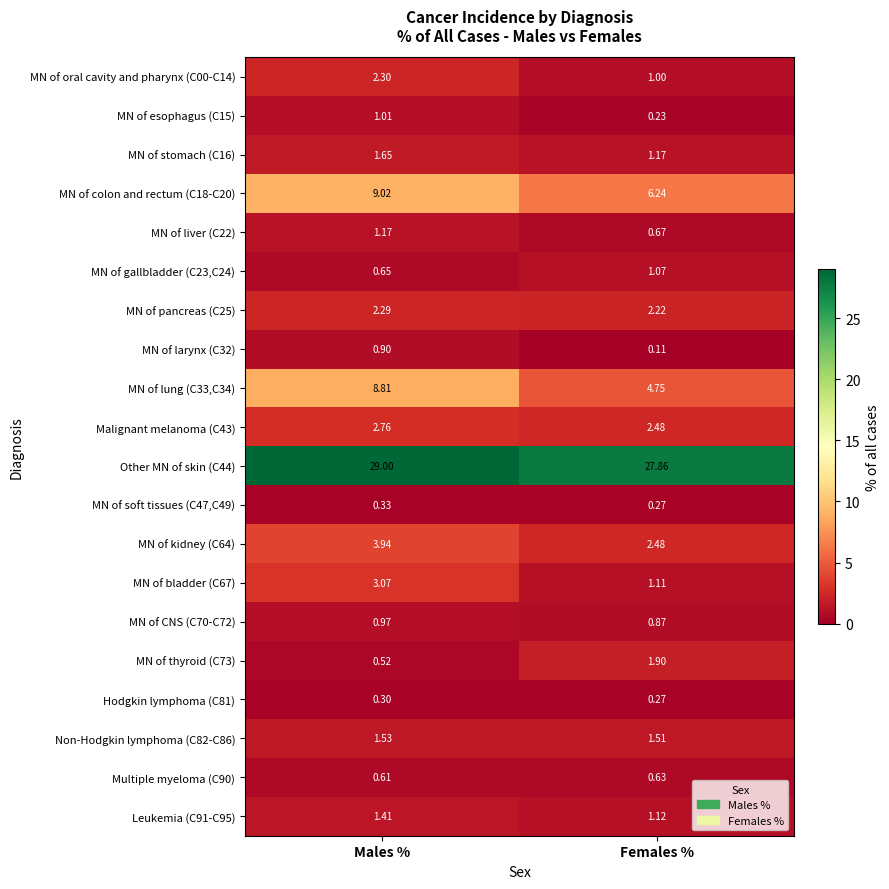

At which label is Leukemia (C91-C95) closest to 1?

Females %